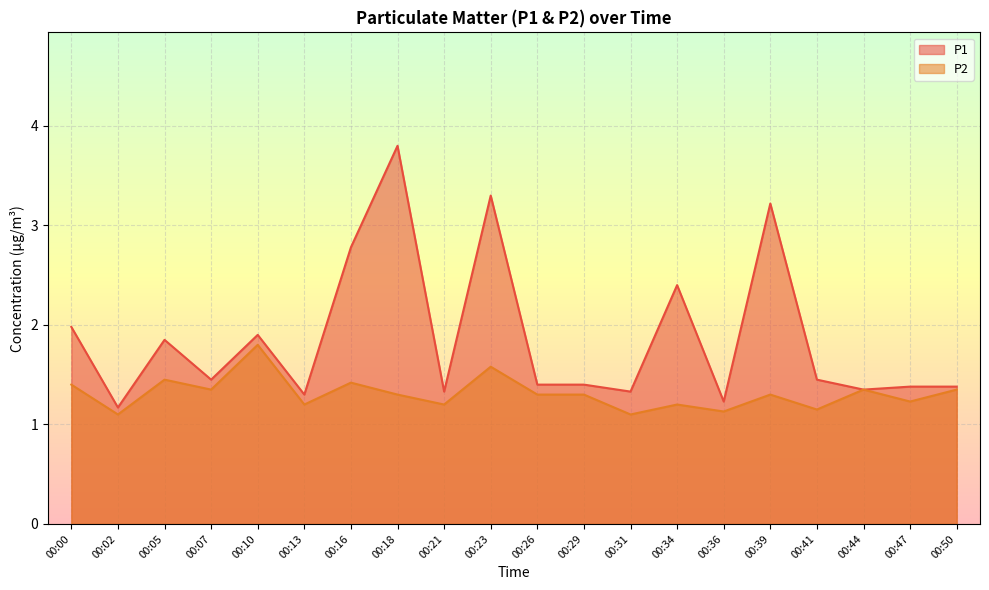

What is the average value of the P1 series?

1.9